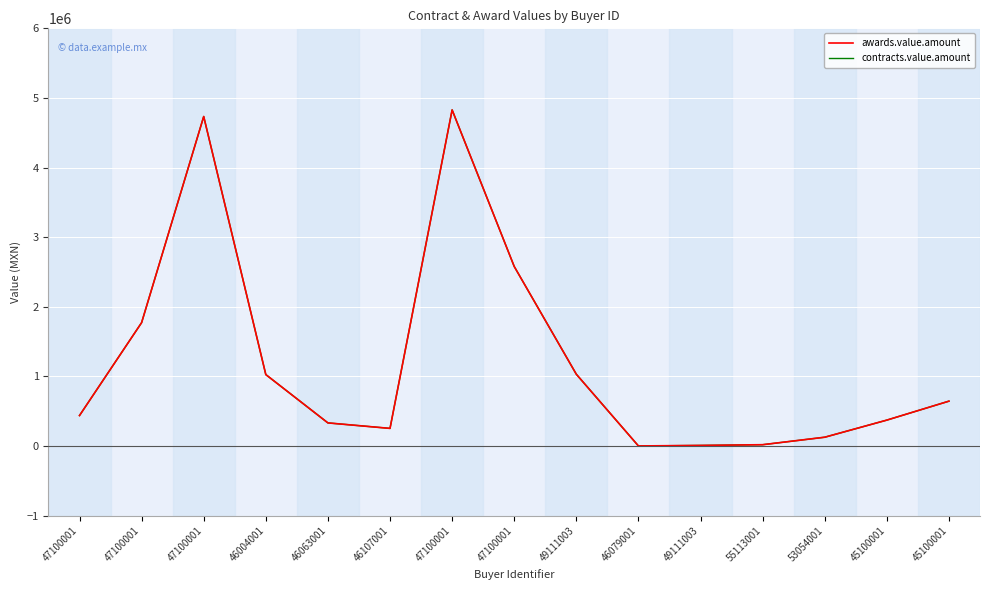

True or false: contracts.value.amount has a value of 1390397.3 at 49111003.

False